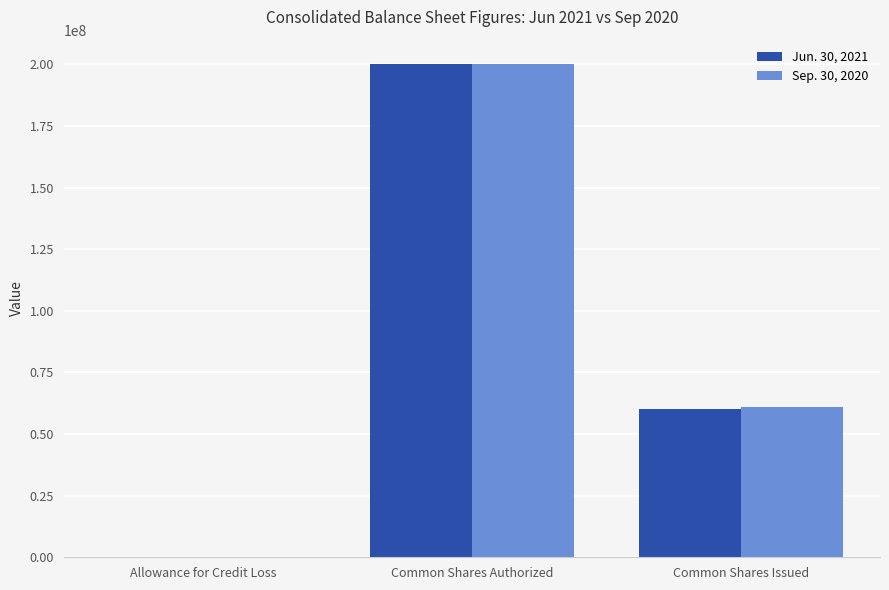

Which series has the widest spread of values?

Sep. 30, 2020